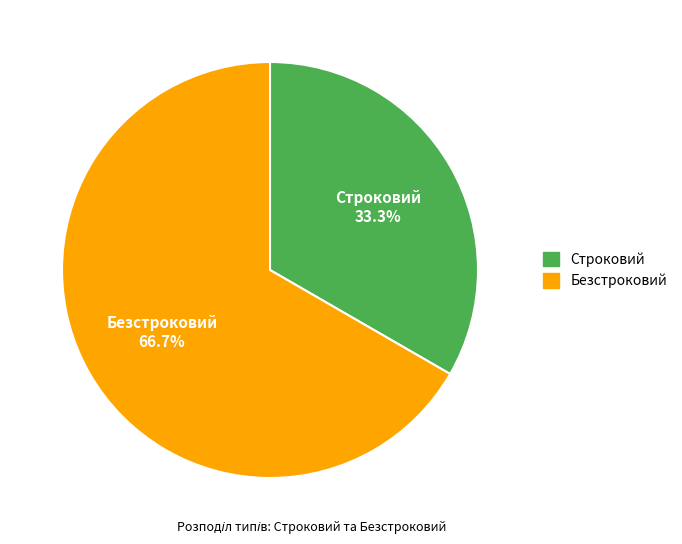

Do Строковий and Безстроковий together represent more than half of the pie?

Yes